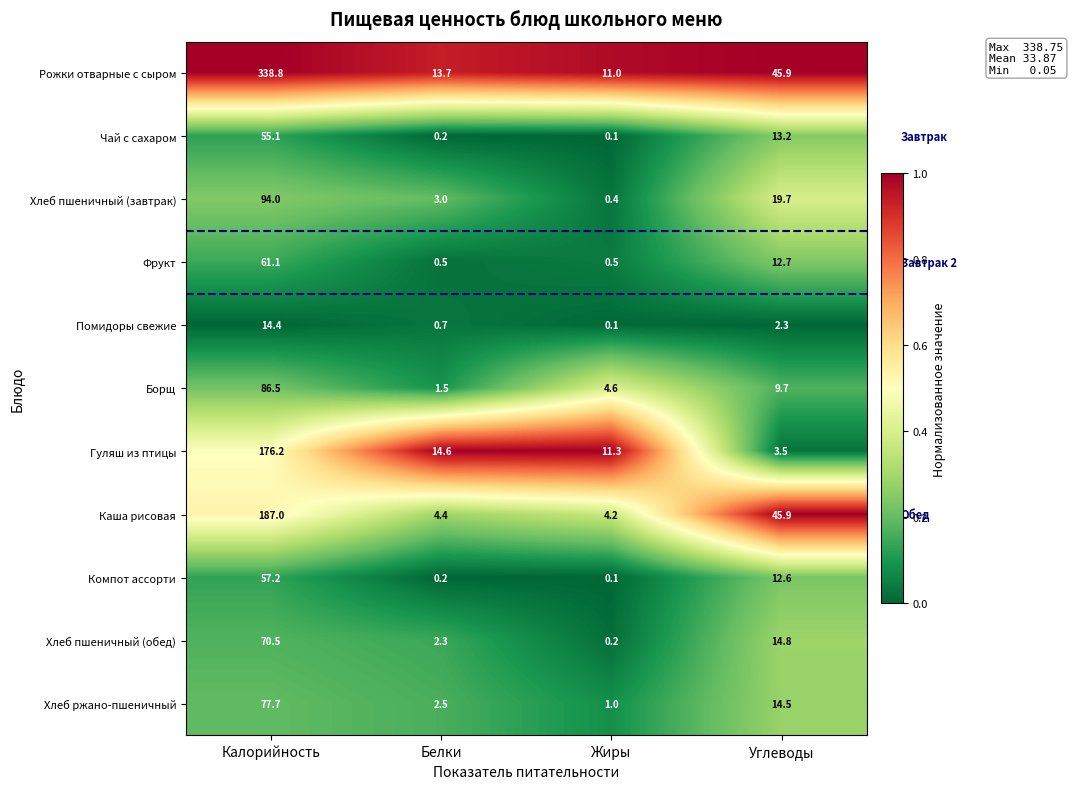

Which category has the lowest value across all series?

Жиры